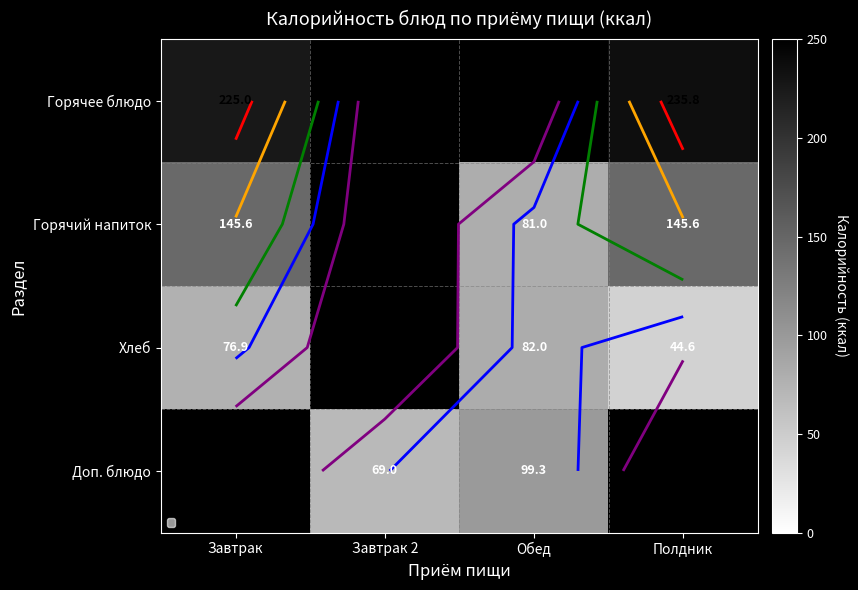

What is the difference between the second highest and minimum values in the Горячее блюдо series?

225.0